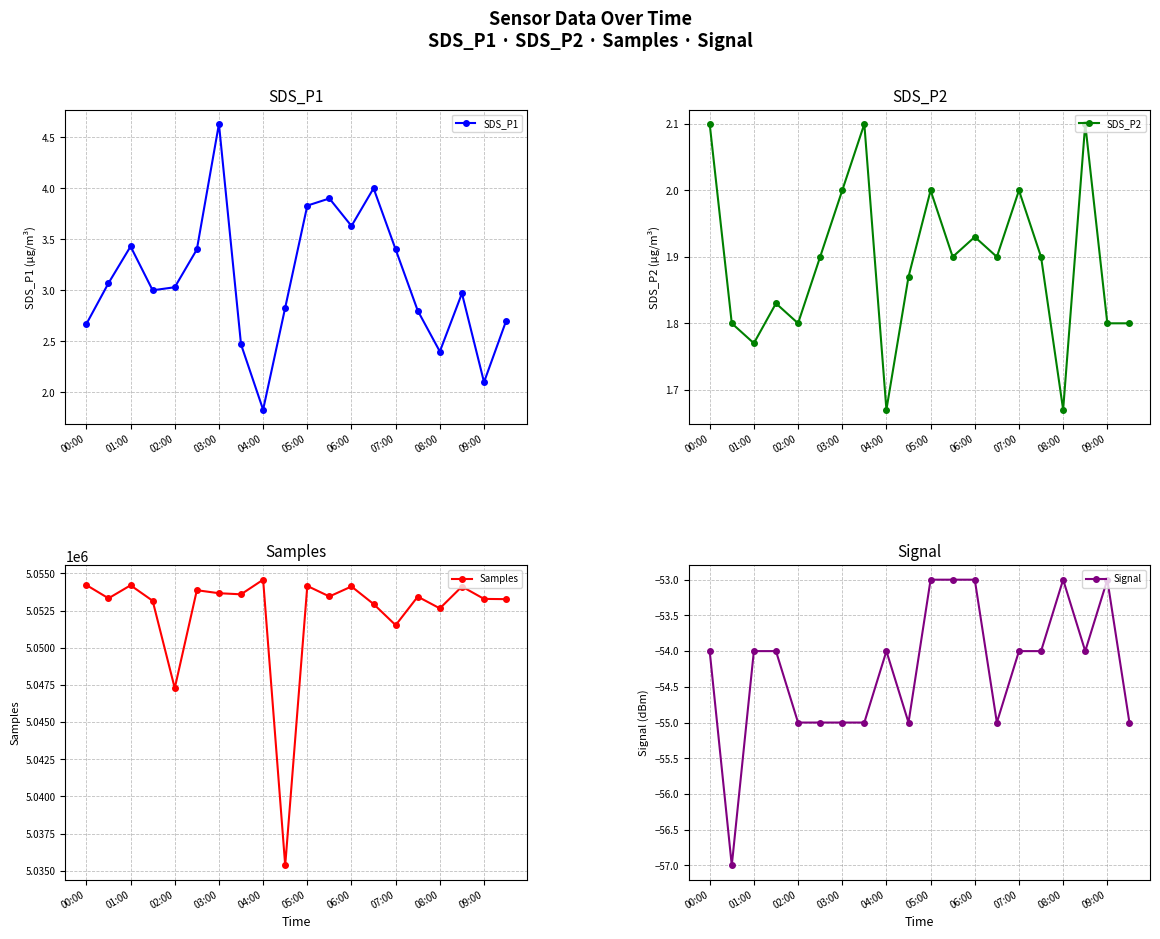

What is the maximum value for SDS_P2?

2.1